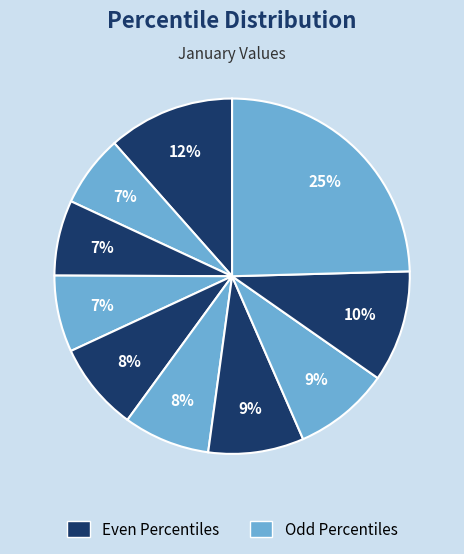

How many segments does this pie chart have?

10